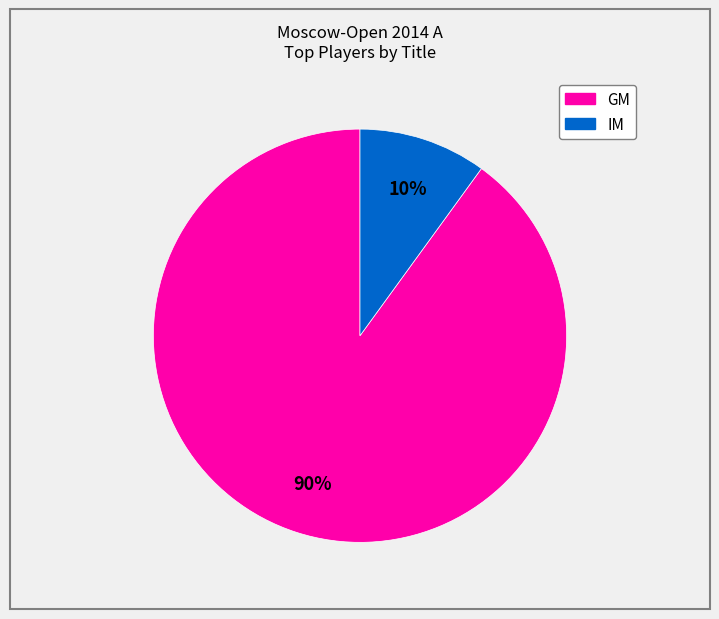

Does any single category account for the majority?

Yes